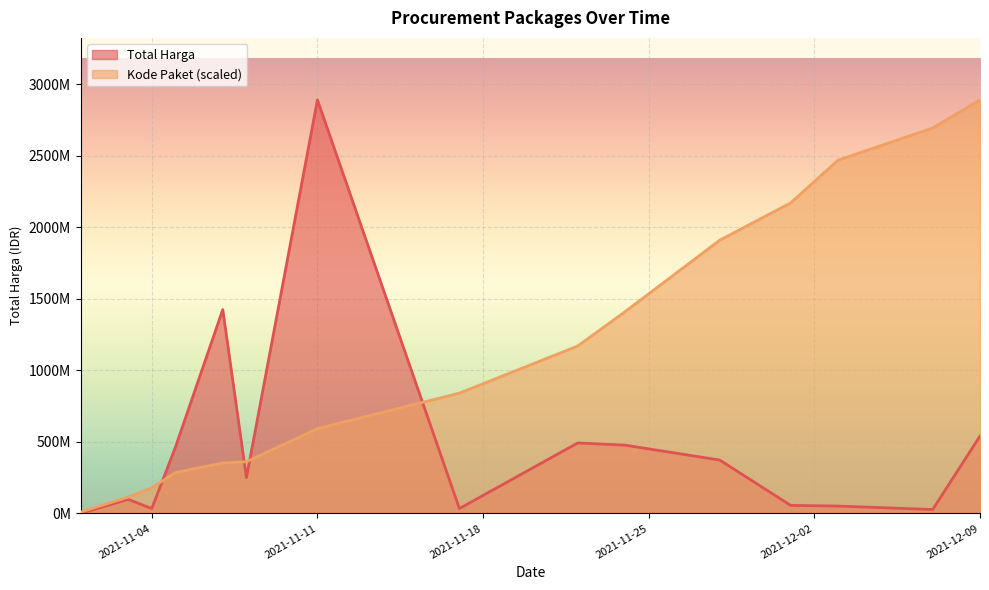

Which label corresponds to the smallest value in the chart?

2021-11-01